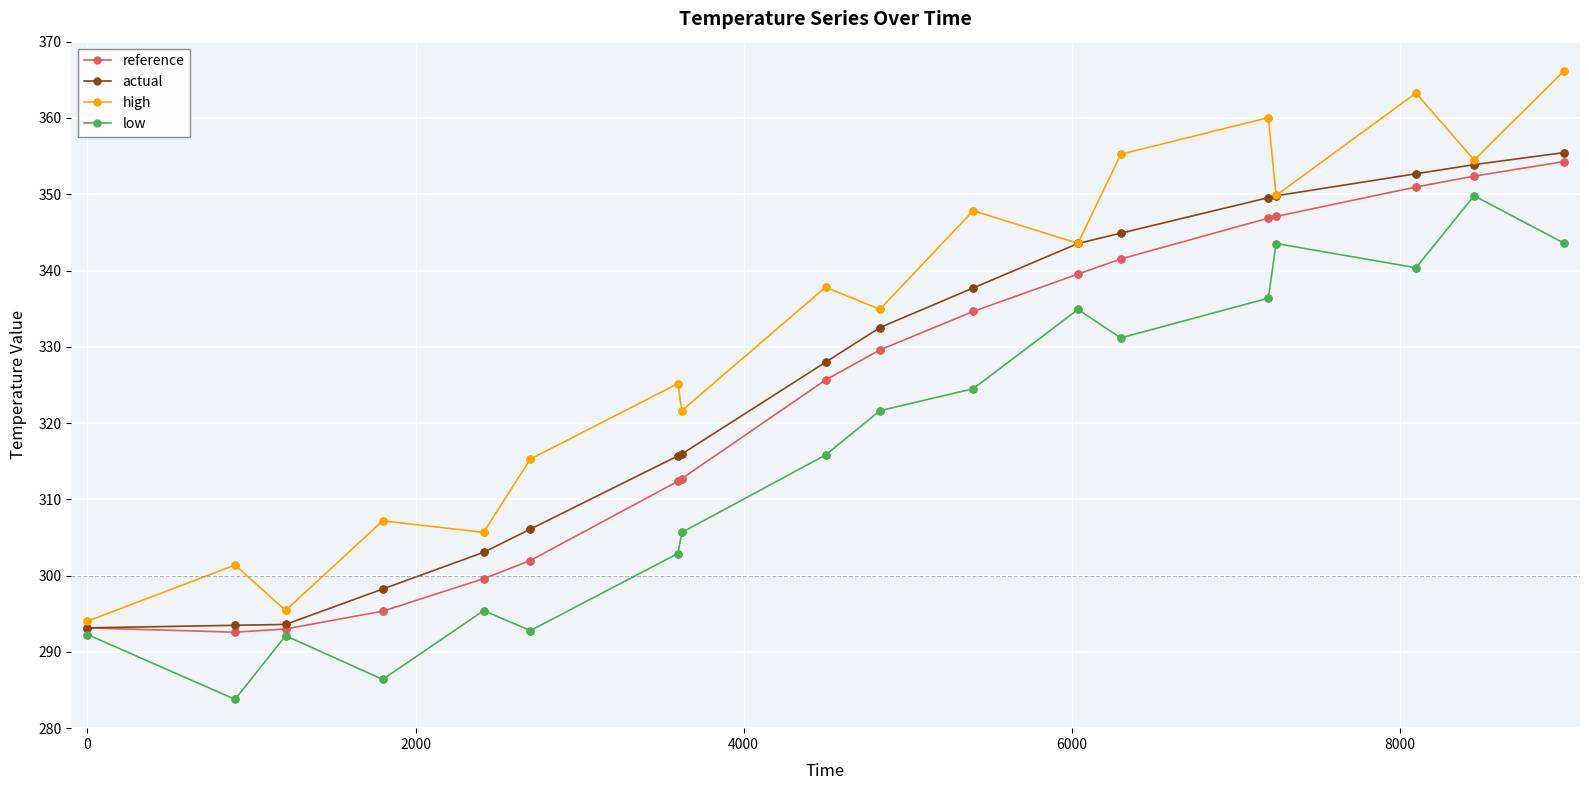

What is the value of the actual point at the 9th from the left?

328.0